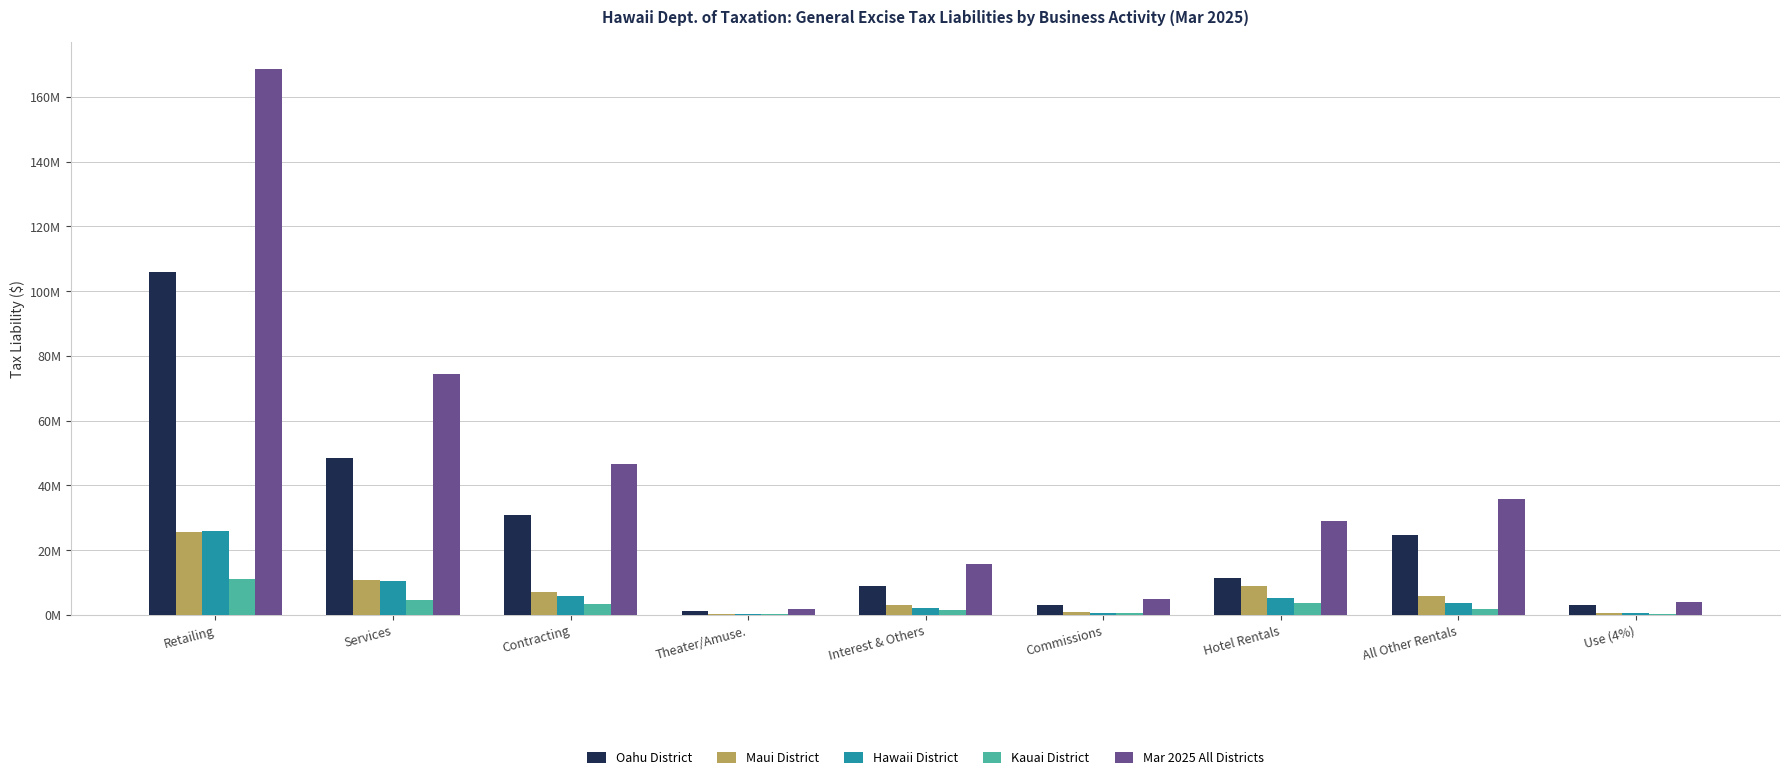

Which series has the largest total across all categories?

Mar 2025 All Districts